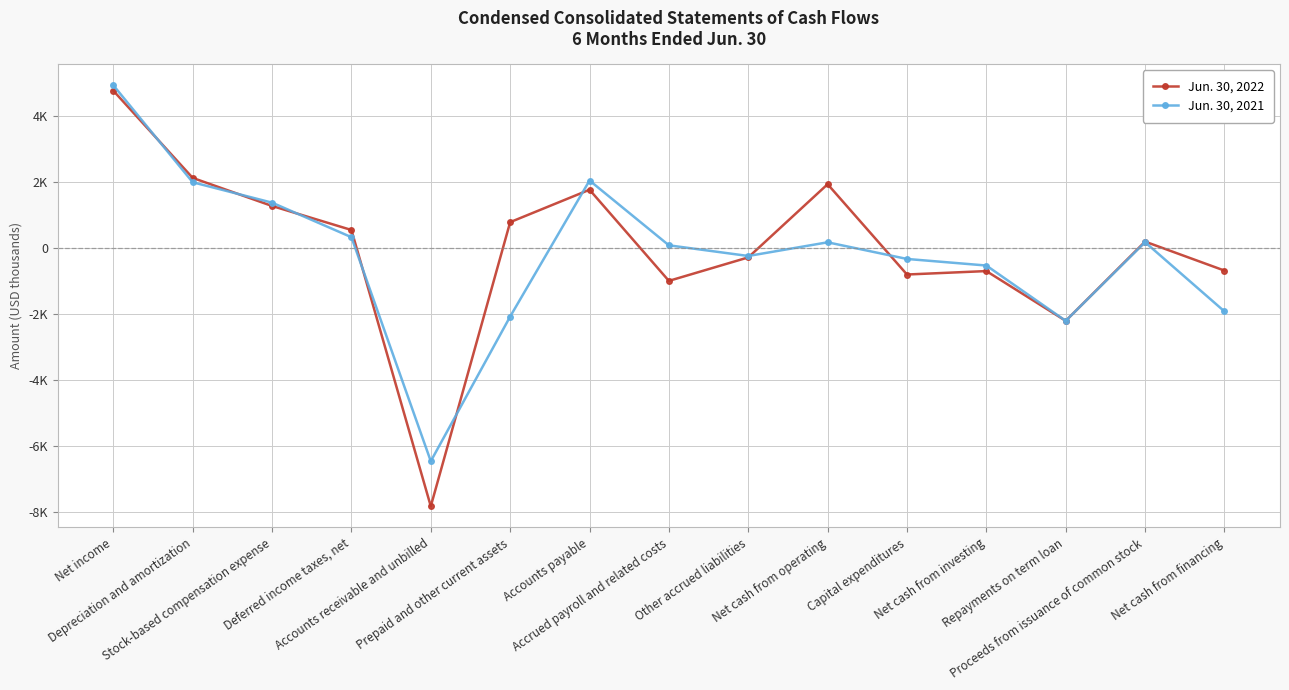

Reading left to right, extract all data points from this chart.

Jun. 30, 2022: Net income=4768	Depreciation and amortization=2128	Stock-based compensation expense=1278	Deferred income taxes, net=551	Accounts receivable and unbilled=-7815	Prepaid and other current assets=788	Accounts payable=1770	Accrued payroll and related costs=-990	Other accrued liabilities=-279	Net cash from operating=1937	Capital expenditures=-797	Net cash from investing=-693	Repayments on term loan=-2200	Proceeds from issuance of common stock=199	Net cash from financing=-678
Jun. 30, 2021: Net income=4932	Depreciation and amortization=1996	Stock-based compensation expense=1378	Deferred income taxes, net=333	Accounts receivable and unbilled=-6450	Prepaid and other current assets=-2070	Accounts payable=2049	Accrued payroll and related costs=87	Other accrued liabilities=-236	Net cash from operating=178	Capital expenditures=-326	Net cash from investing=-525	Repayments on term loan=-2200	Proceeds from issuance of common stock=181	Net cash from financing=-1914